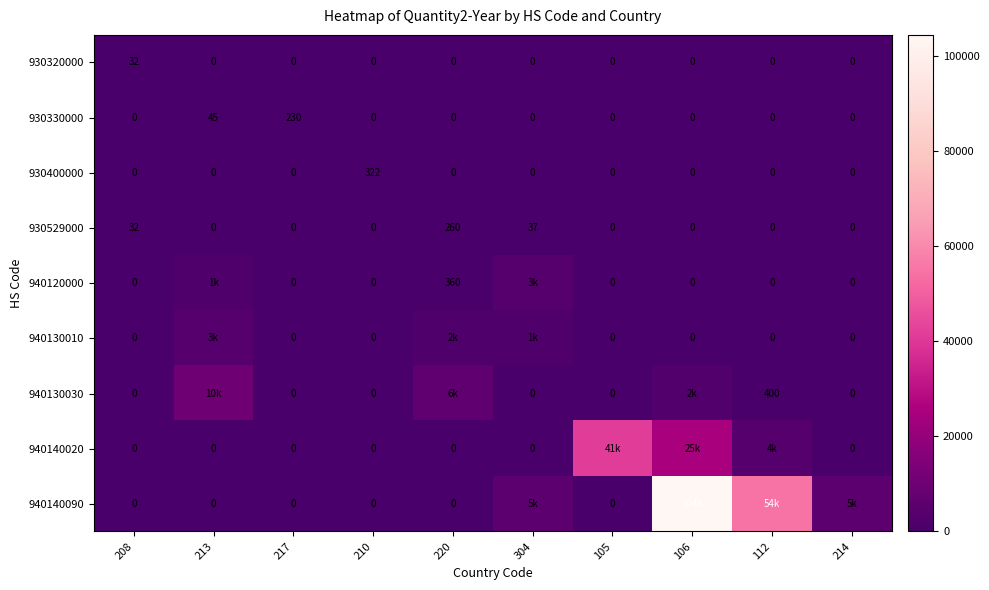

Which has a higher value, 106 or 105?

106